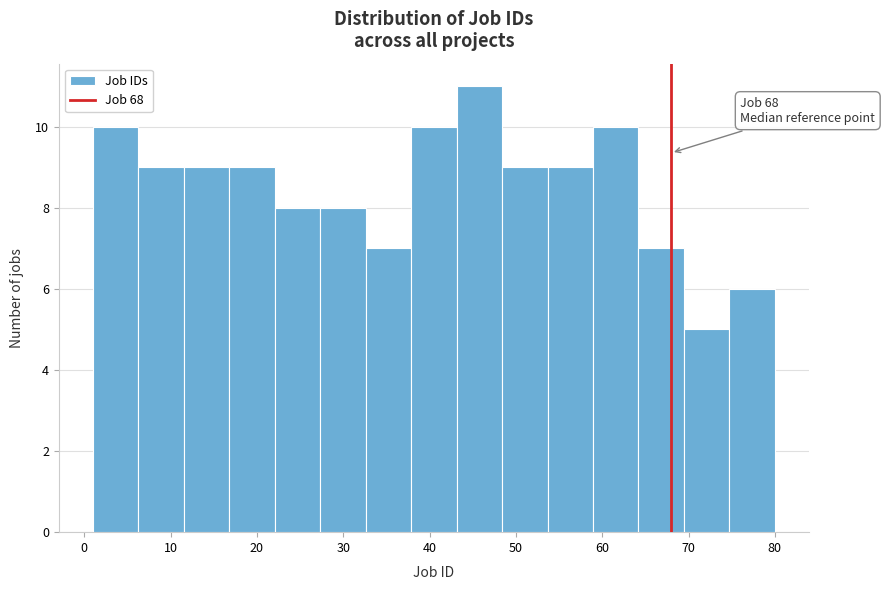

Which range on the x-axis has the tallest bar?

43 to 48